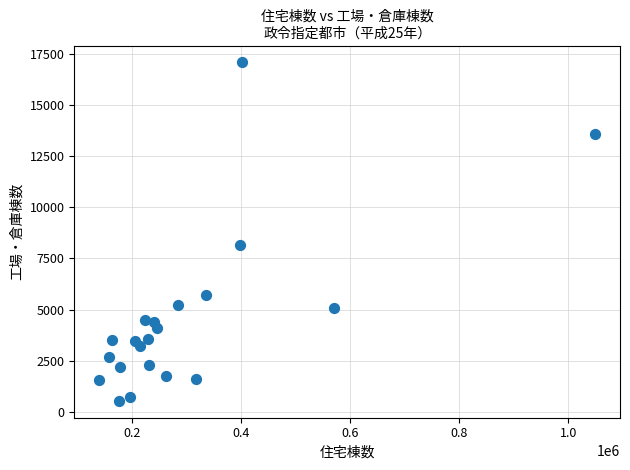

What Y value in the scatter plot is closest to 8810?

8161